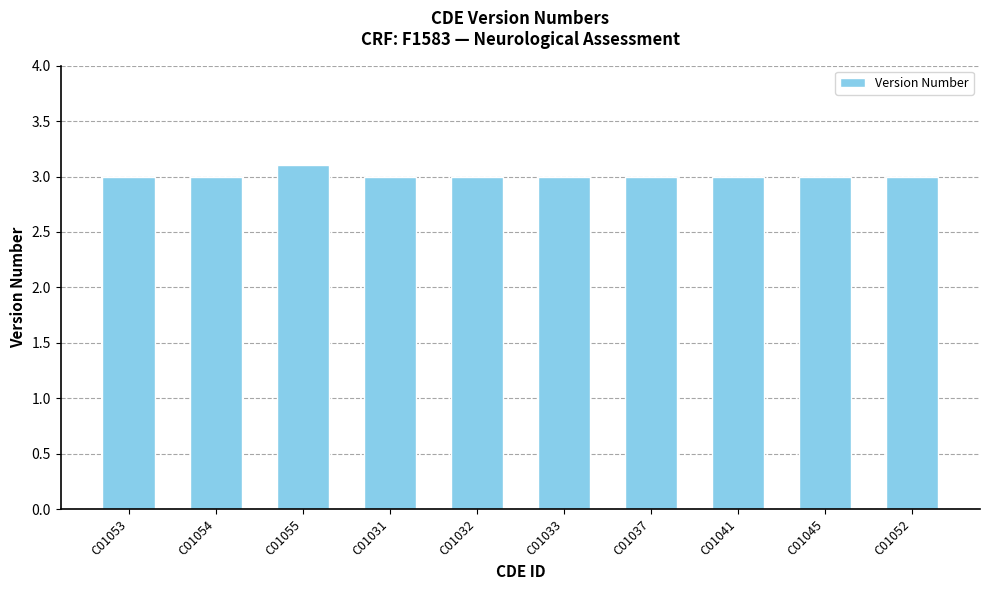

Is it true that the value at C01033 is 3.0?

True